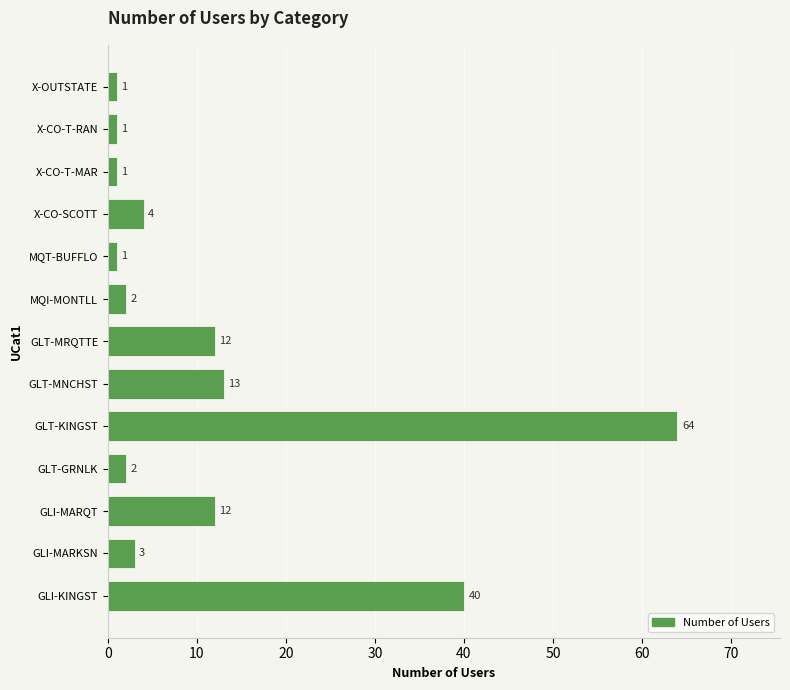

What is the difference between the maximum and minimum values?

63